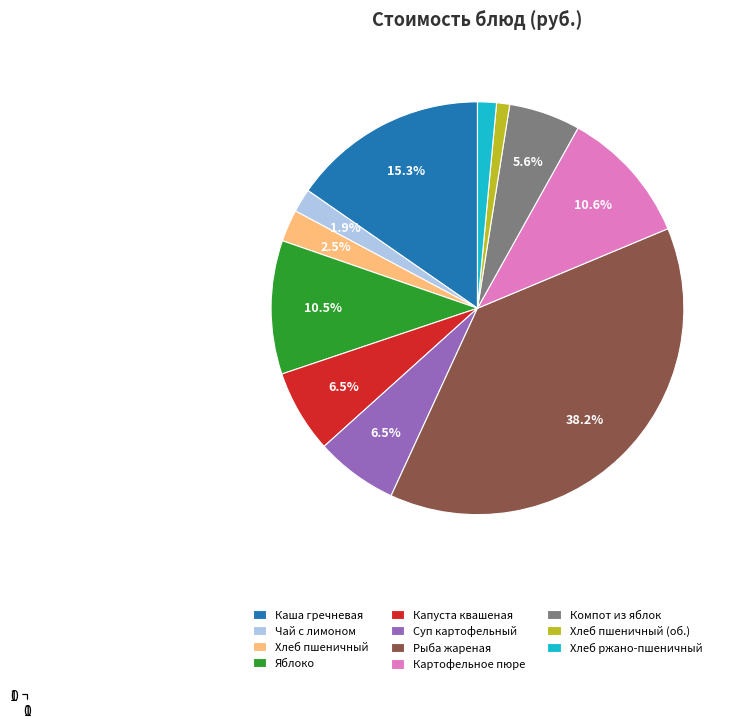

What is the ratio of the value at Рыба жареная to the value at Картофельное пюре?

3.6